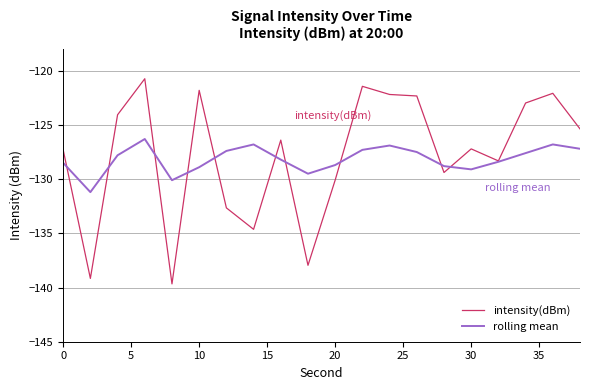

Which series has the largest range (max minus min)?

intensity(dBm)